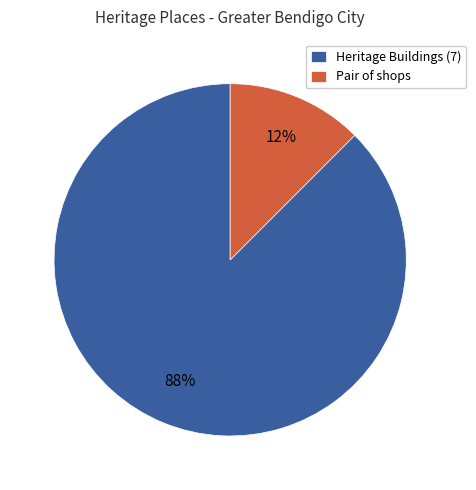

Rank the categories by value from highest to lowest.

Heritage Buildings (7), Pair of shops